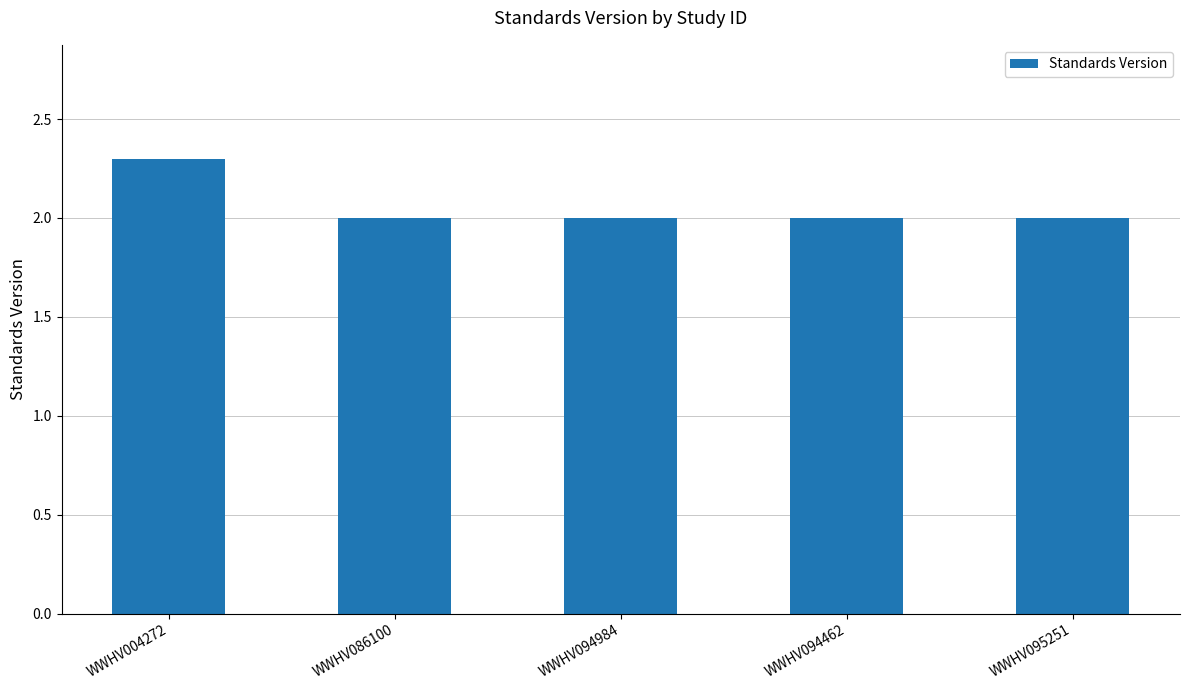

What is the change in value from WWHV004272 to WWHV086100?

-0.3